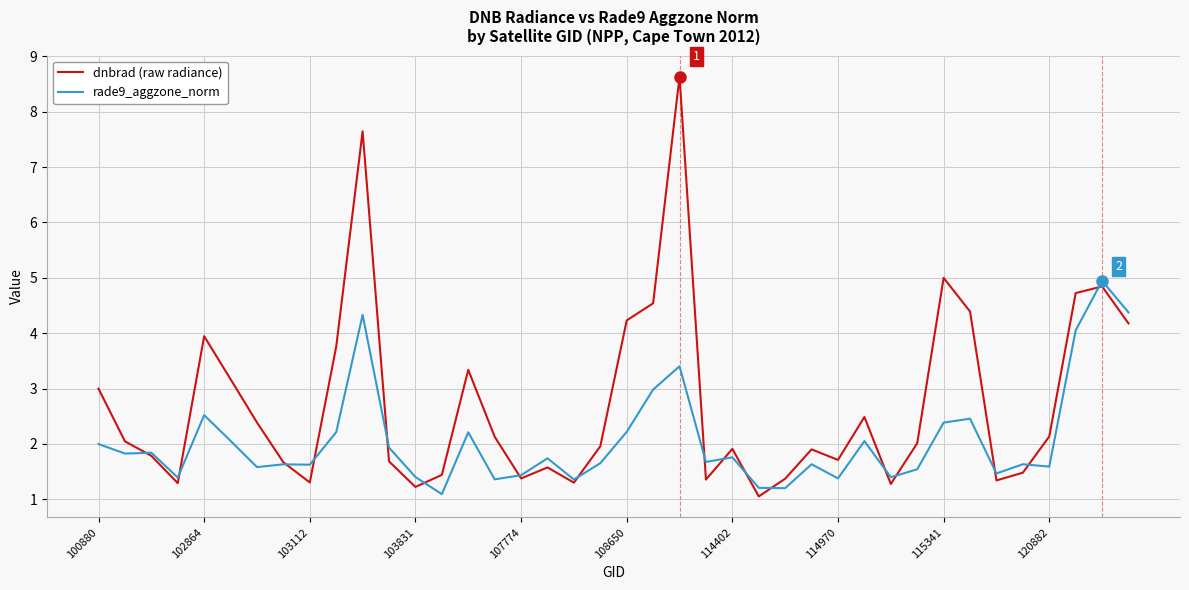

Rank the series by their average value, from lowest to highest.

rade9_aggzone_norm, dnbrad (raw radiance)